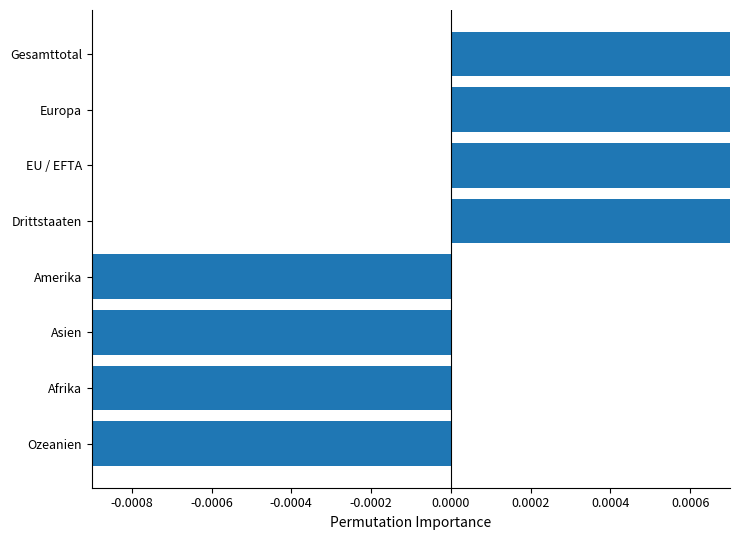

Are the bars horizontal?

Yes